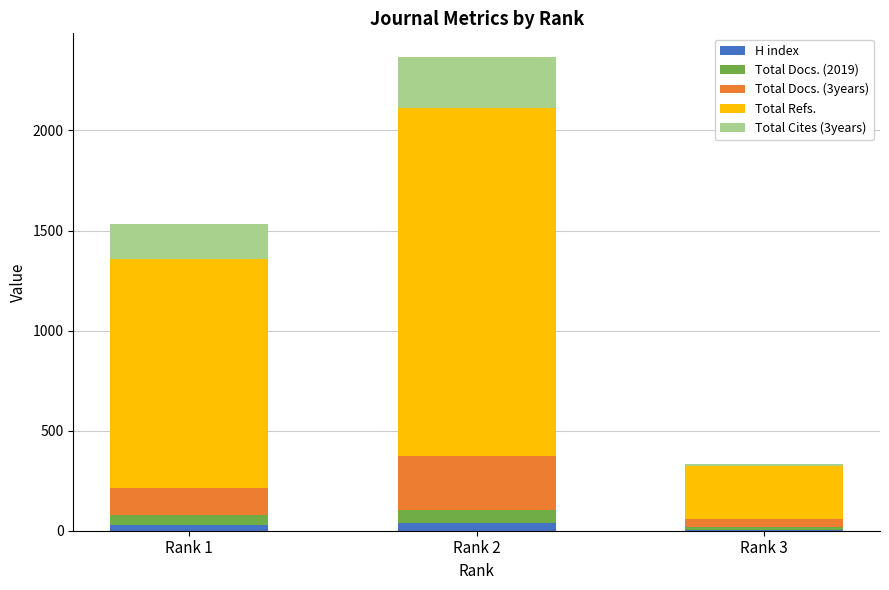

What is the sum of all H index values?

72